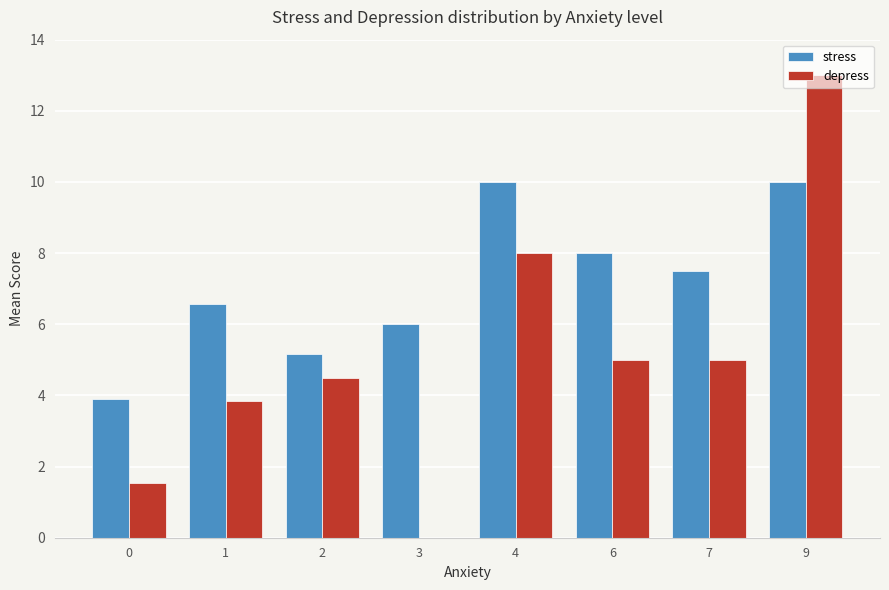

What is the greatest value displayed?

13.0